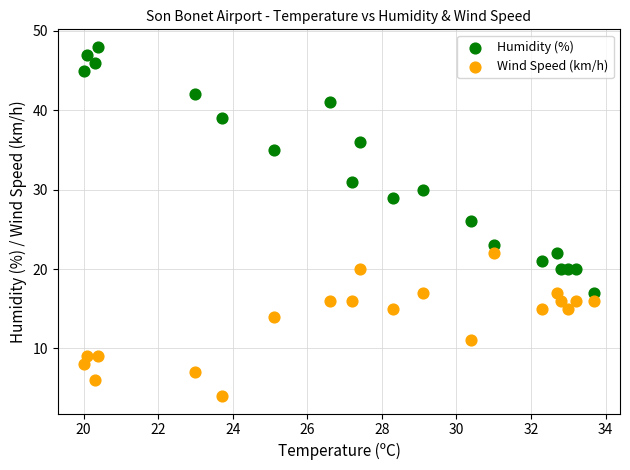

Across all data points, what is the range of Y values (max minus min)?

44